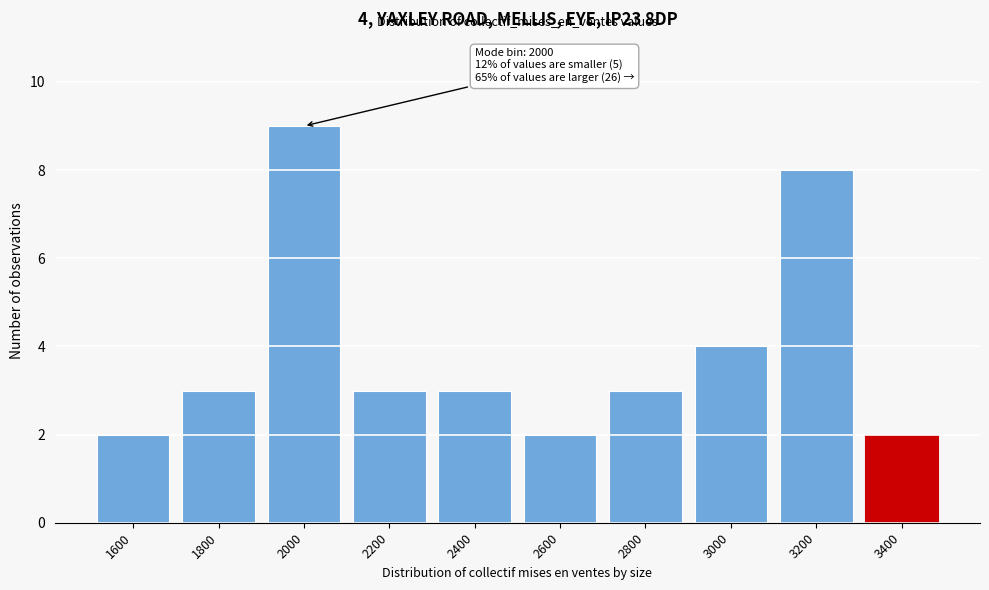

Reading right to left, what are all the values shown in this chart?

3400=2	3200=8	3000=4	2800=3	2600=2	2400=3	2200=3	2000=9	1800=3	1600=2